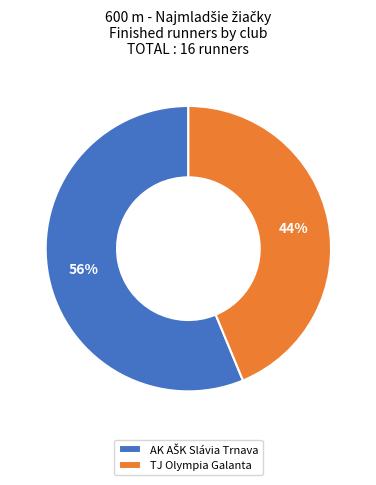

Which slice is the smallest?

TJ Olympia Galanta